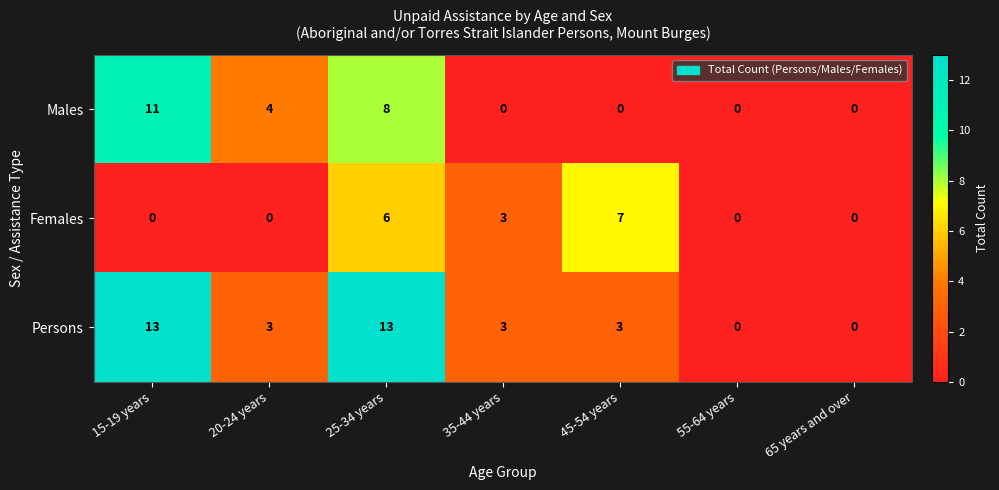

What is the difference between the highest and lowest values at 20-24 years?

4